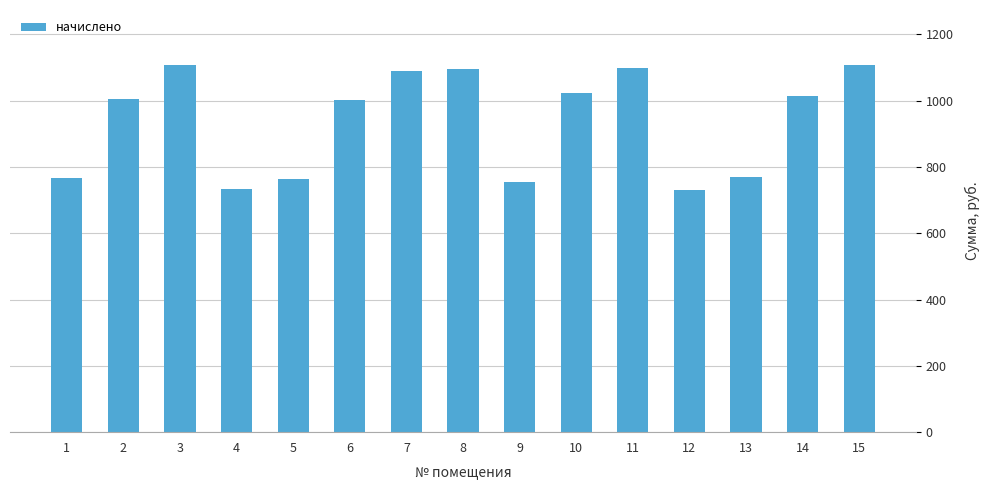

What is the average value?

937.5